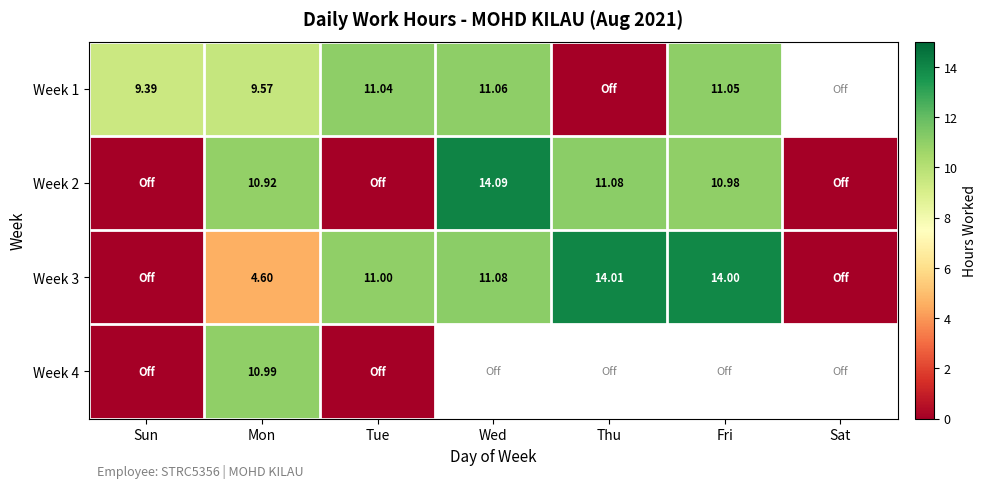

Which category has the highest value across all series?

Wed